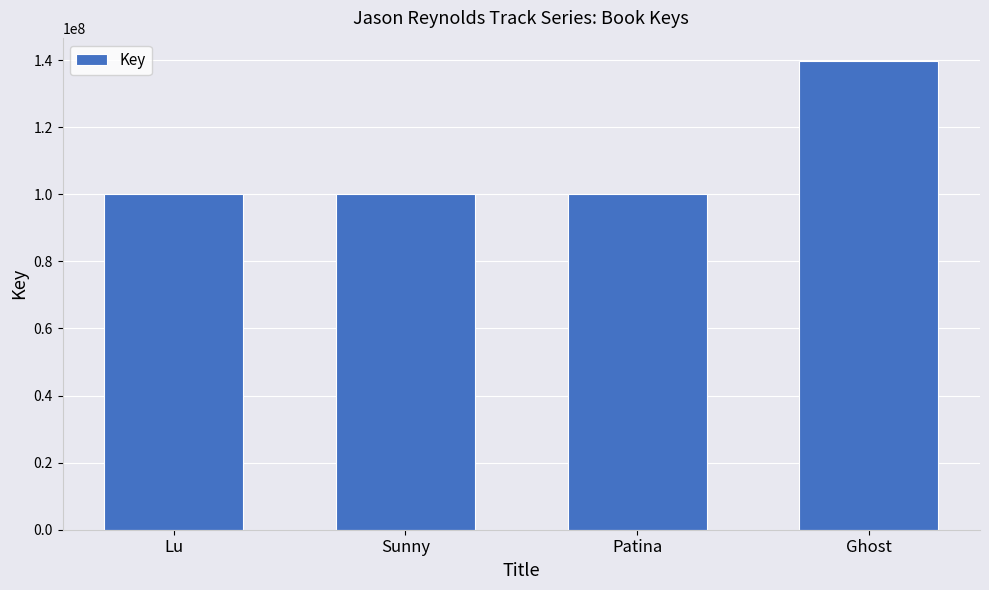

The value at Patina is 44823452. True or false?

False